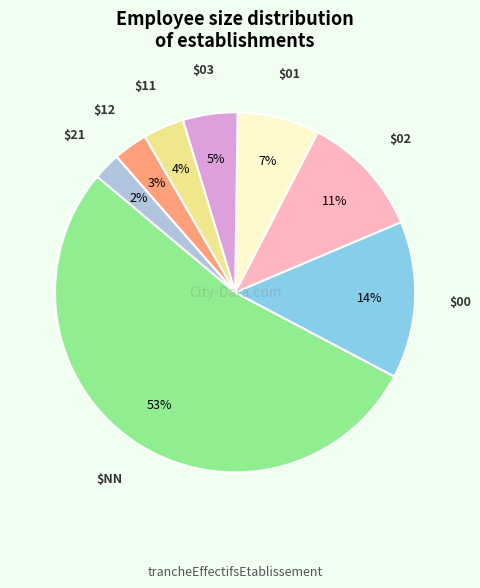

To the nearest percent, what is the average slice percentage?

12%